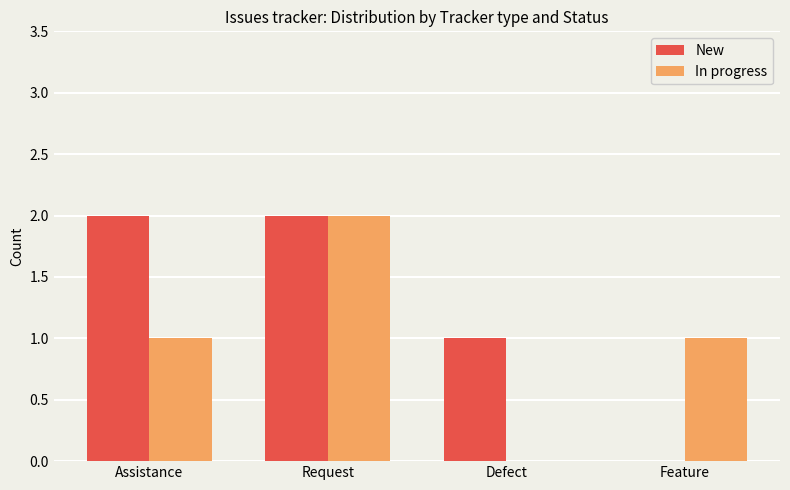

Which series has the largest total across all categories?

New